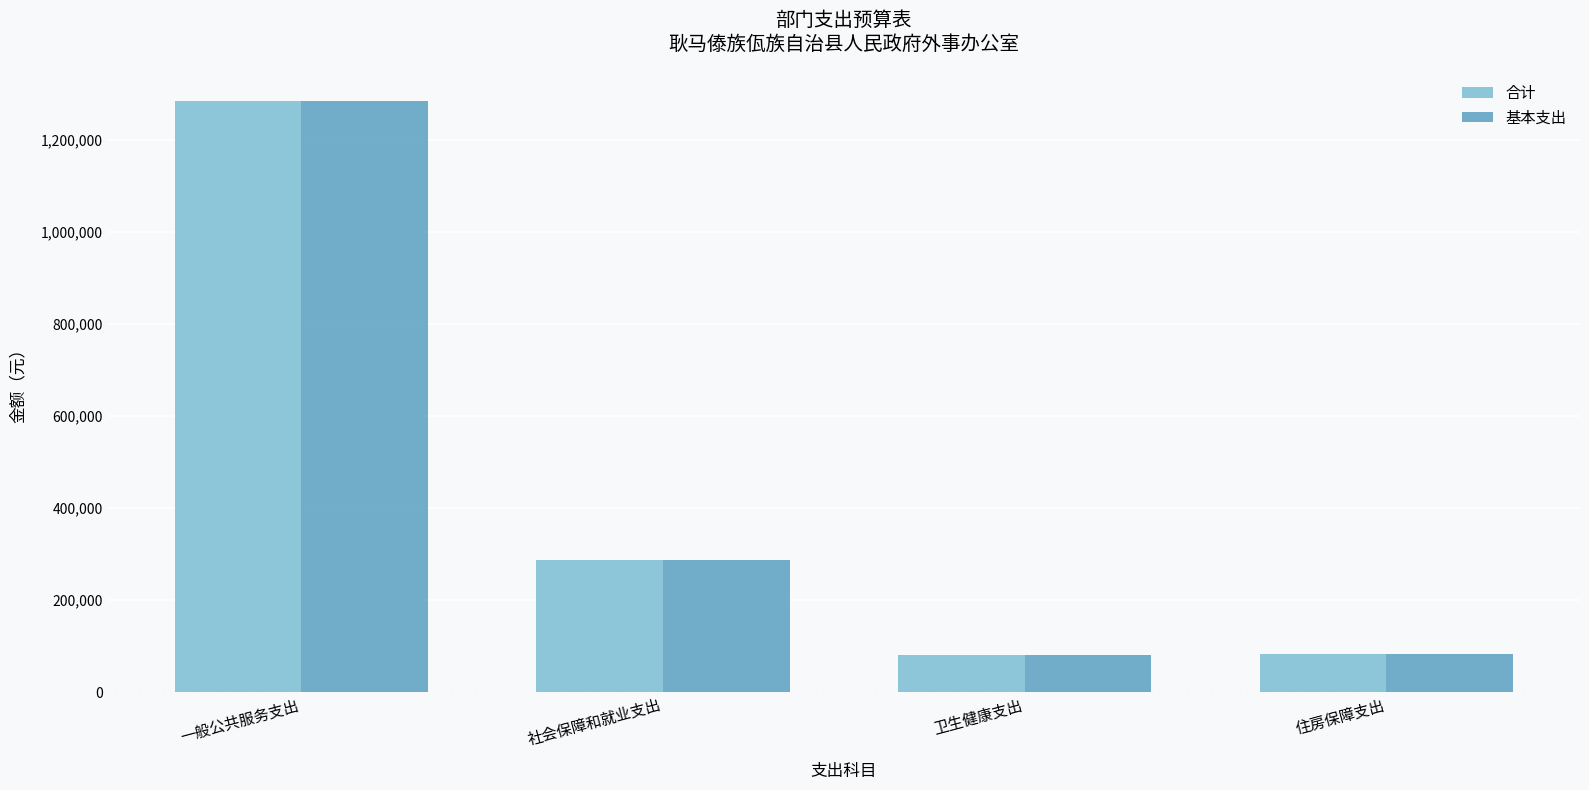

Is the value of 合计 at 社会保障和就业支出 greater than the value of 基本支出 at 住房保障支出?

Yes